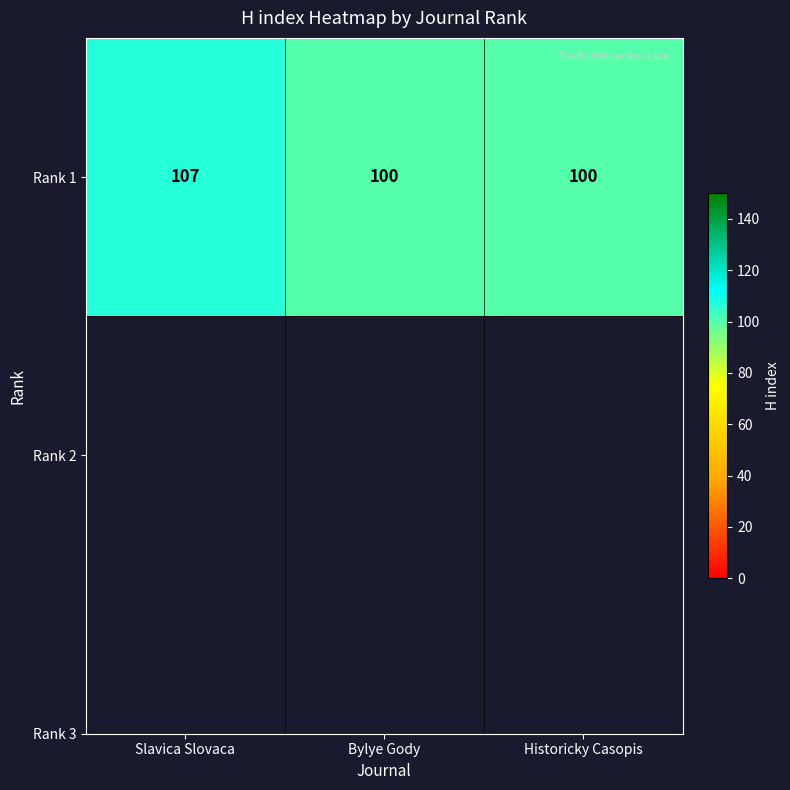

What value does the data have at Bylye Gody?

100